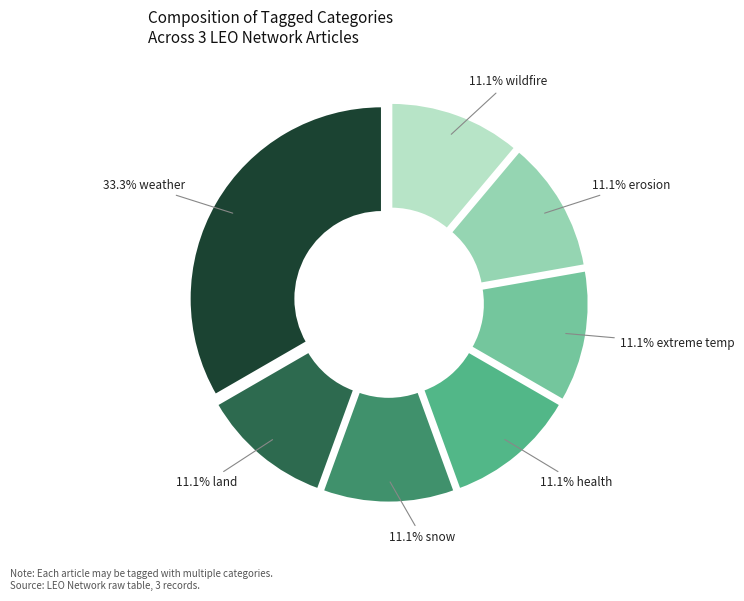

How many segments does this pie chart have?

7